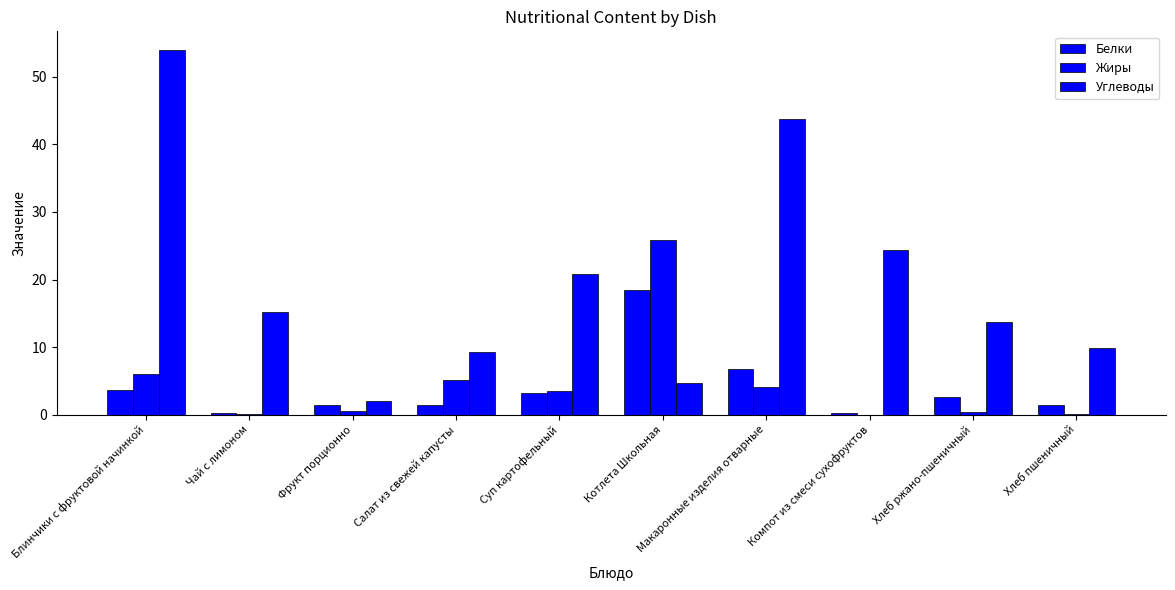

At Салат из свежей капусты, list the series in order from largest to smallest.

Углеводы, Жиры, Белки